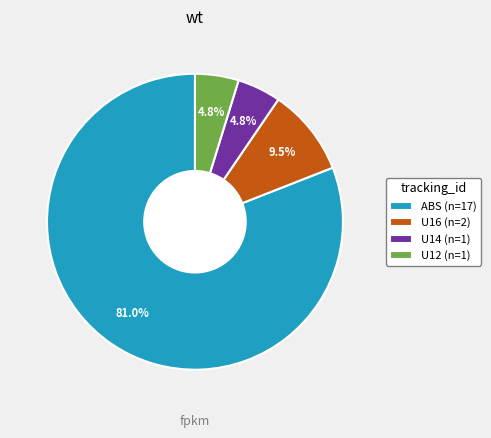

Combined, do U12 (n=1) and U16 (n=2) account for over 50%?

No